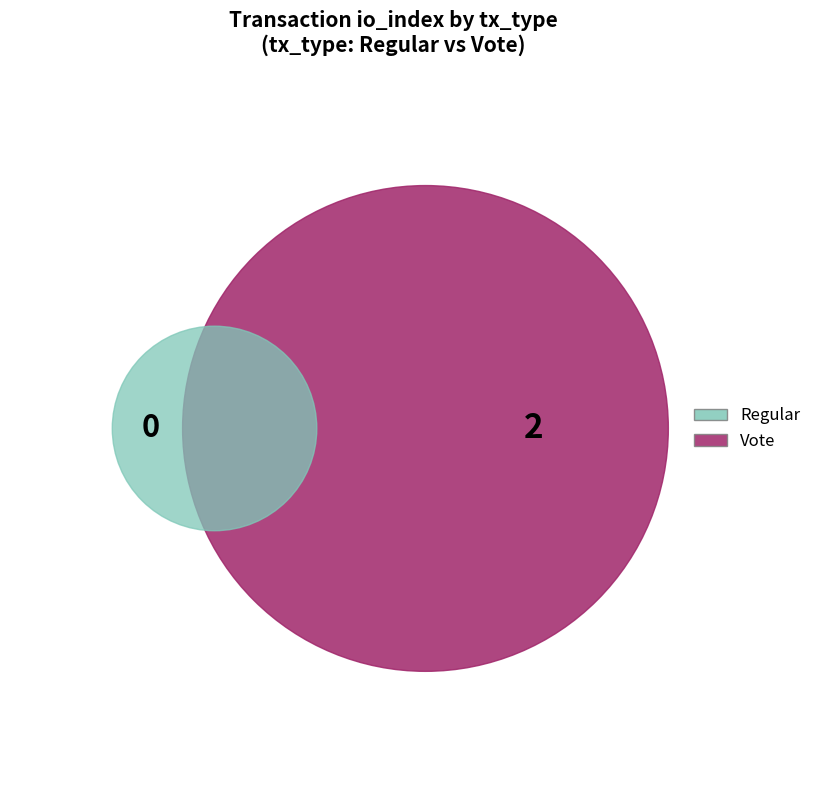

Count the number of slices in the pie.

2